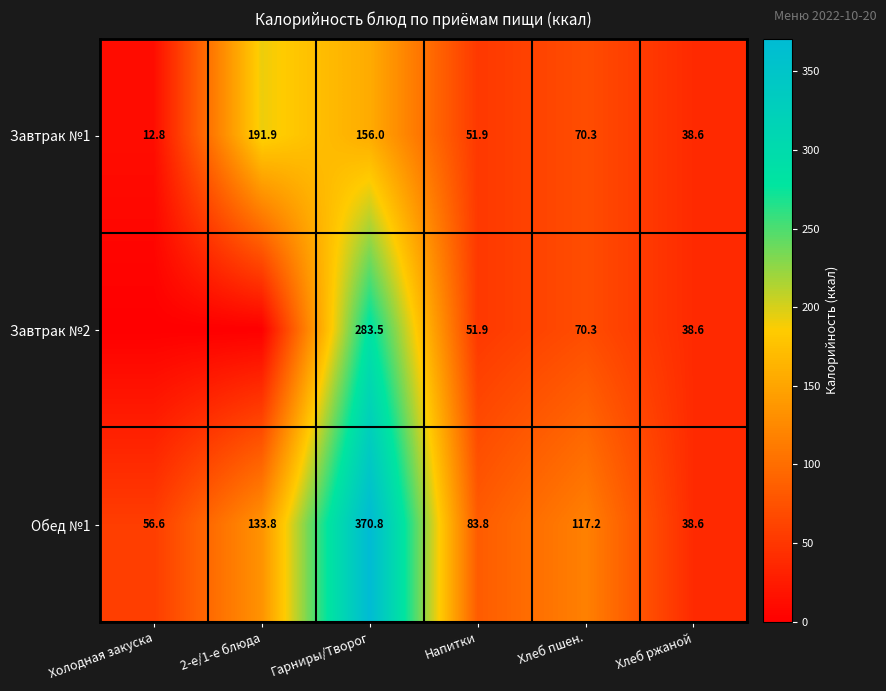

At which category does the chart reach its peak across all series?

Гарниры/Творог